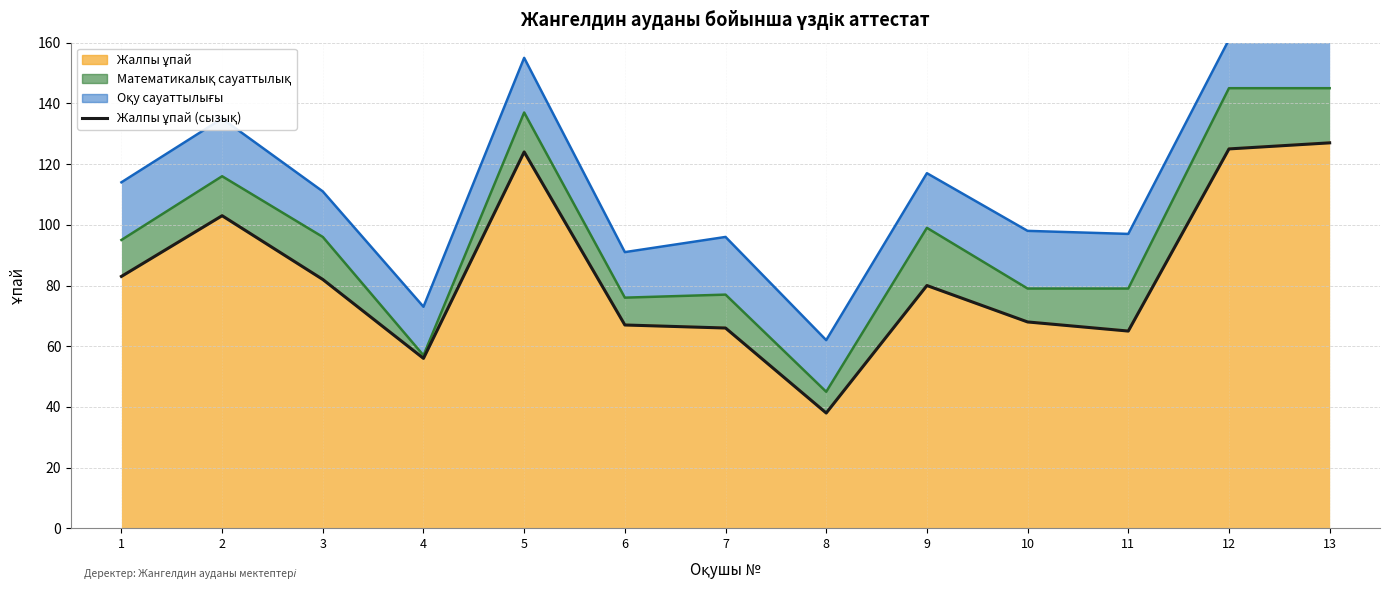

Is it true that the value at 4 is 56?

True